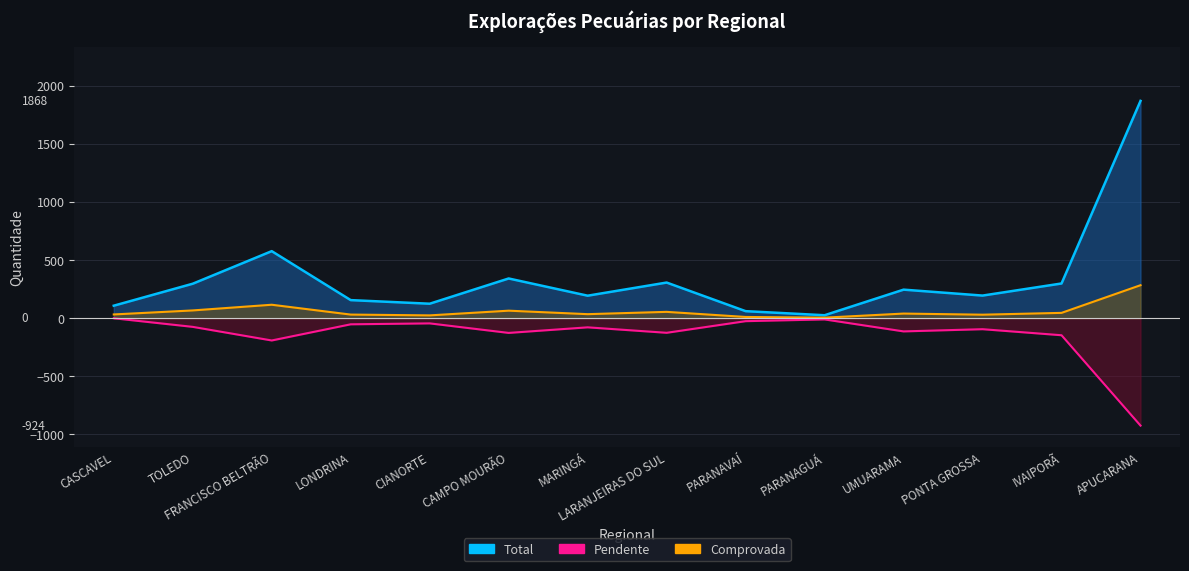

How many interior local peaks does the Comprovada series have?

4